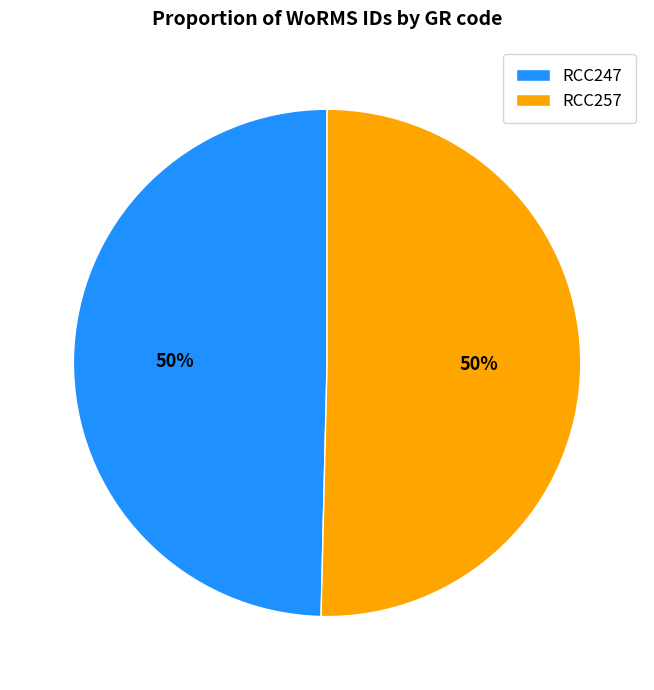

To the nearest percent, what percentage of the pie is RCC257?

50%